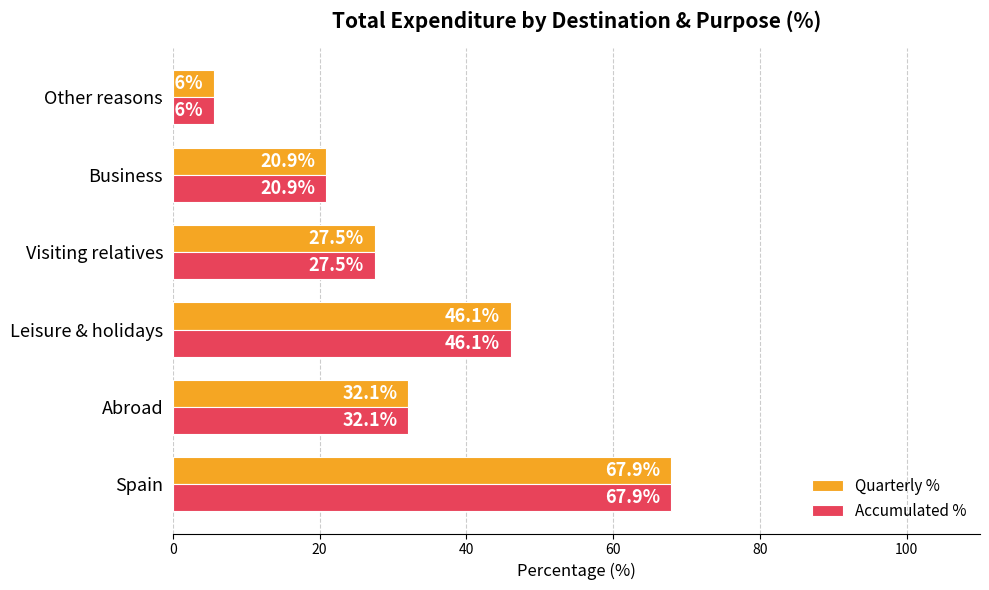

Is it true that Quarterly % equals 41.2 at Visiting relatives?

False